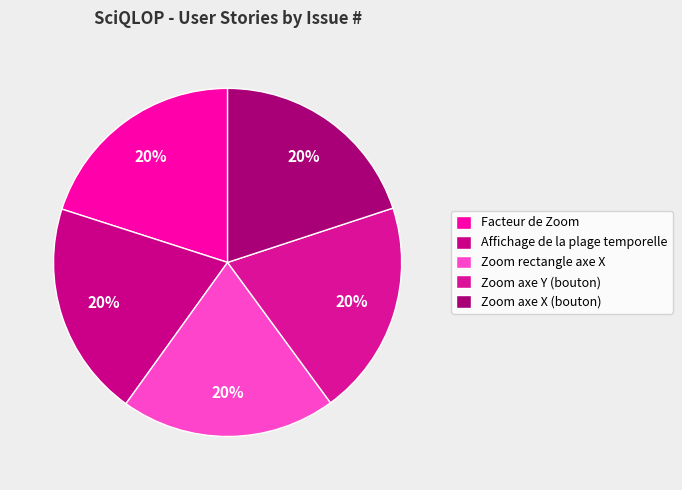

True or false: Zoom axe Y (bouton) accounts for 26% of the total.

False